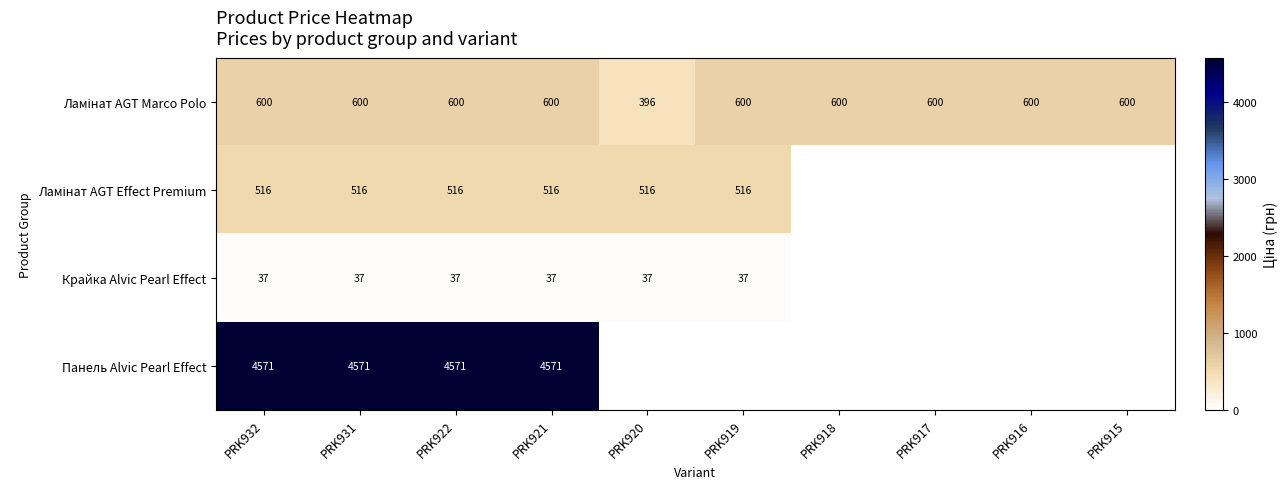

True or false: Панель Alvic Pearl Effect has a value of 4571 at PRK922.

True